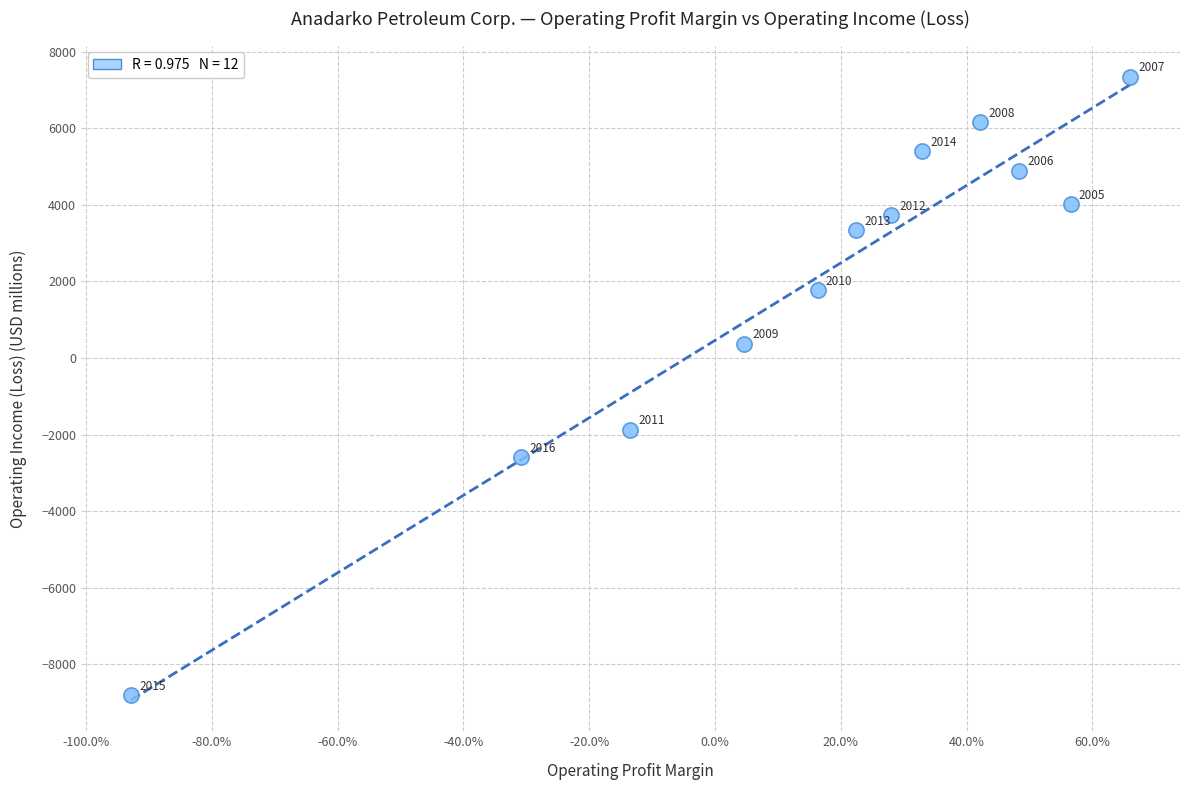

What Y value in the scatter plot is closest to -731?

377